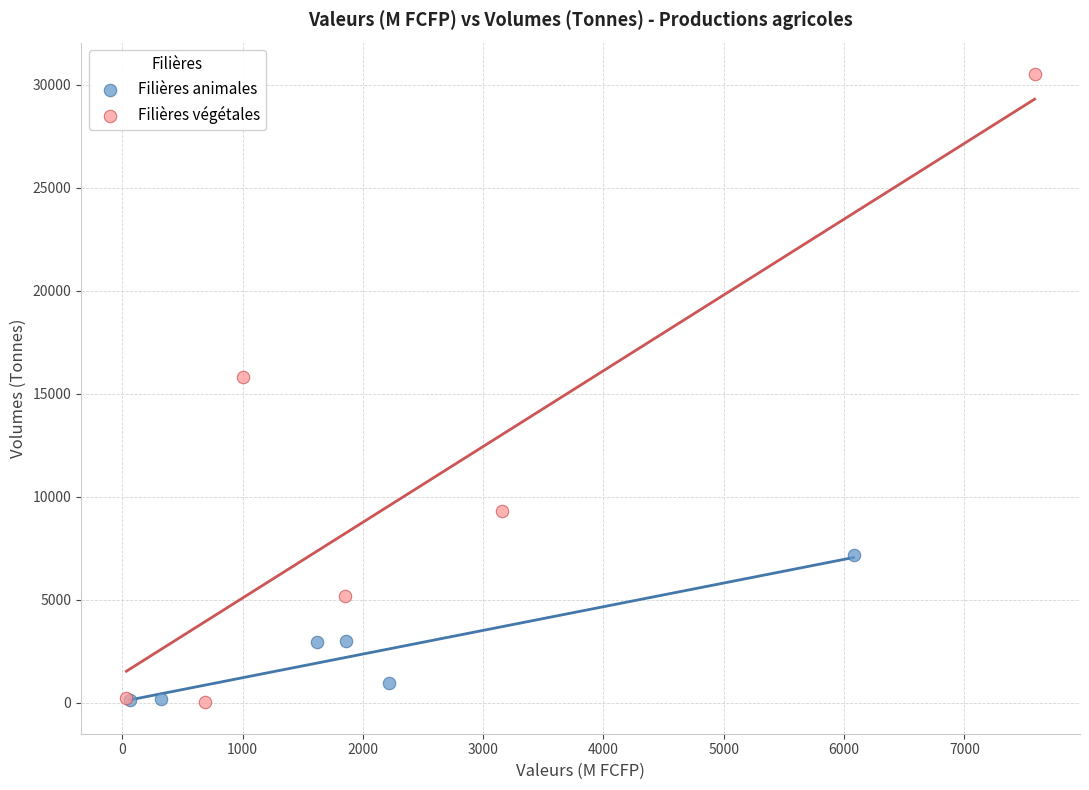

Which series has the widest spread of Y values?

Filières végétales